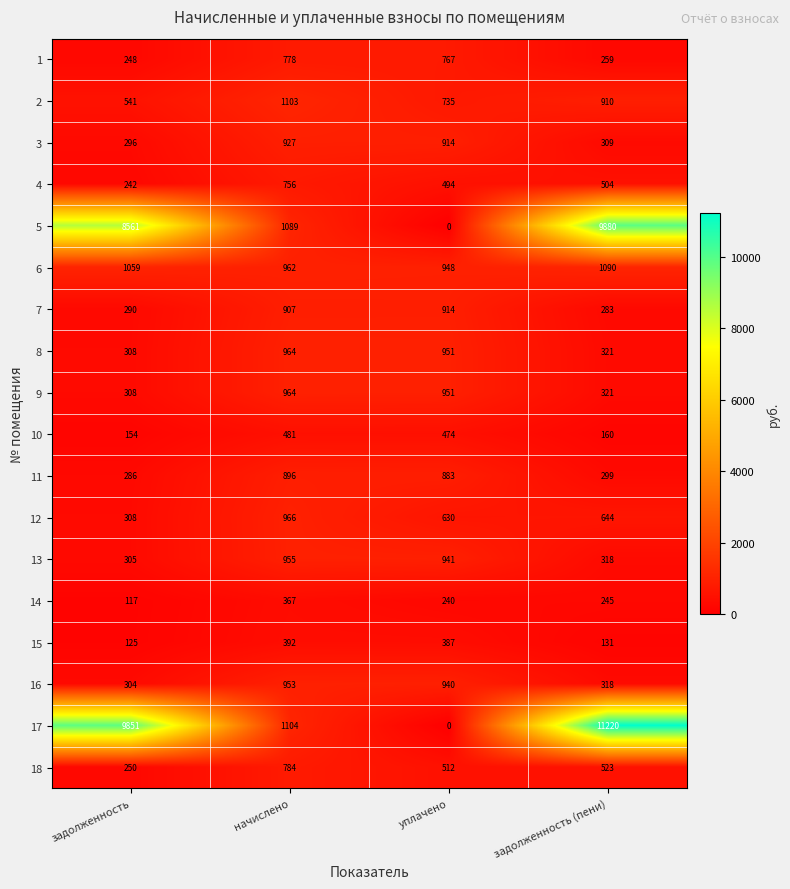

What is the difference between the highest and lowest values at начислено?

737